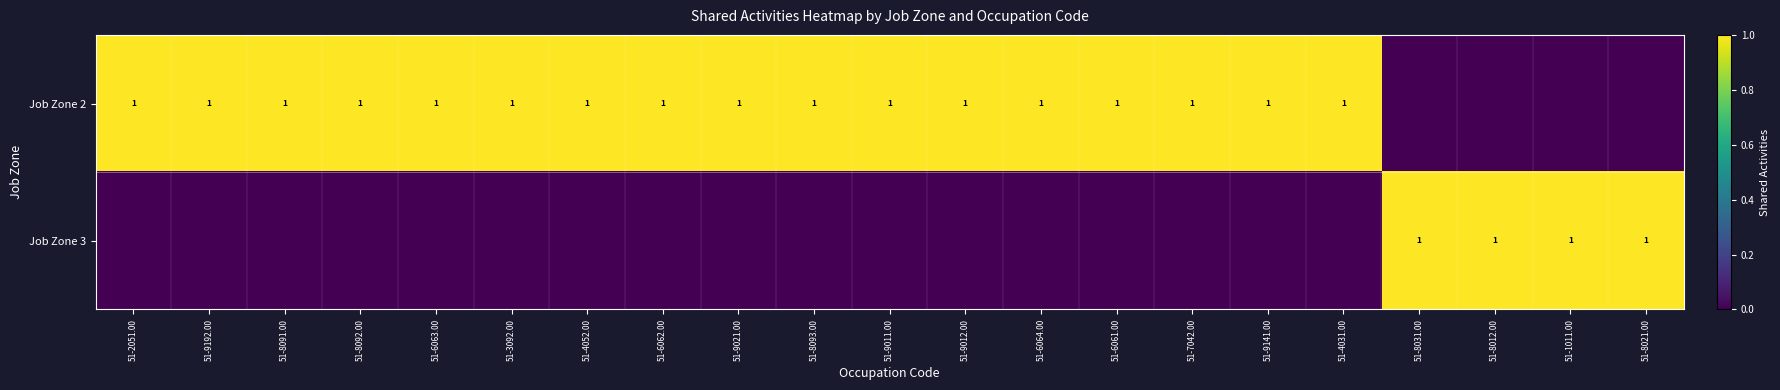

Is it true that Job Zone 2 equals 0 at 51-9141.00?

False